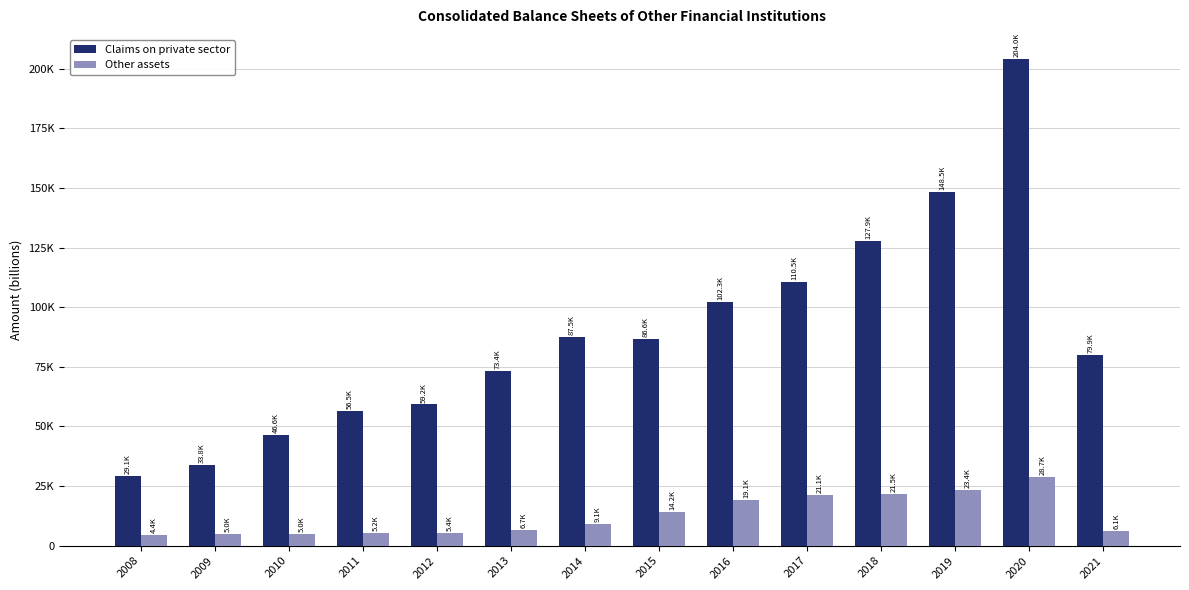

The Other assets series shows 4364.6 at 2008. True or false?

True